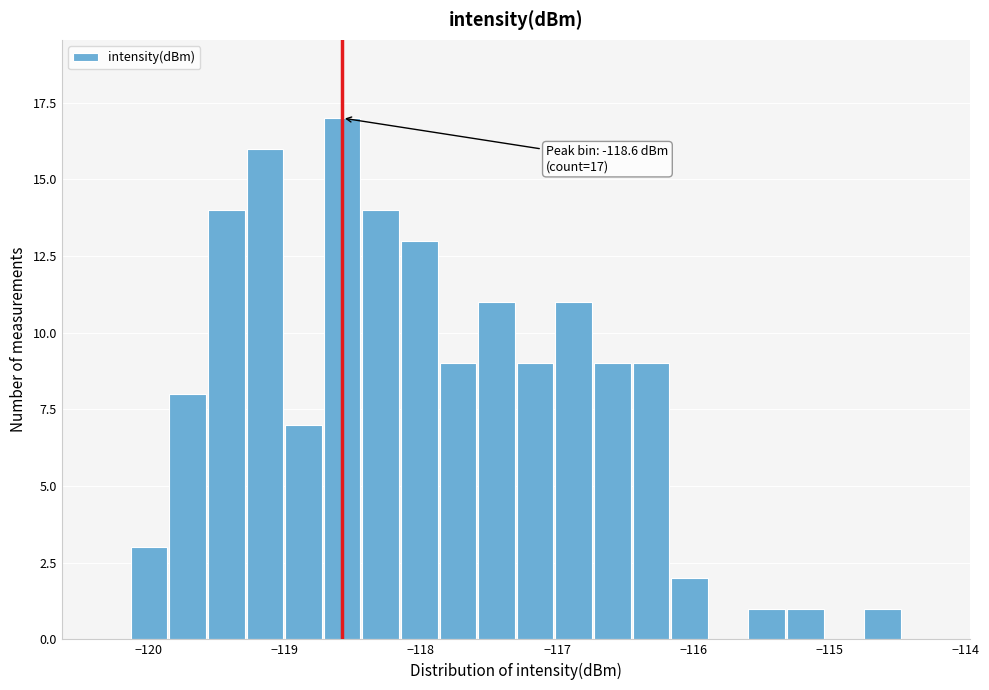

Around what value on the x-axis is the tallest bar? Give the approximate position of its centre, as read against the axis.

-118.6